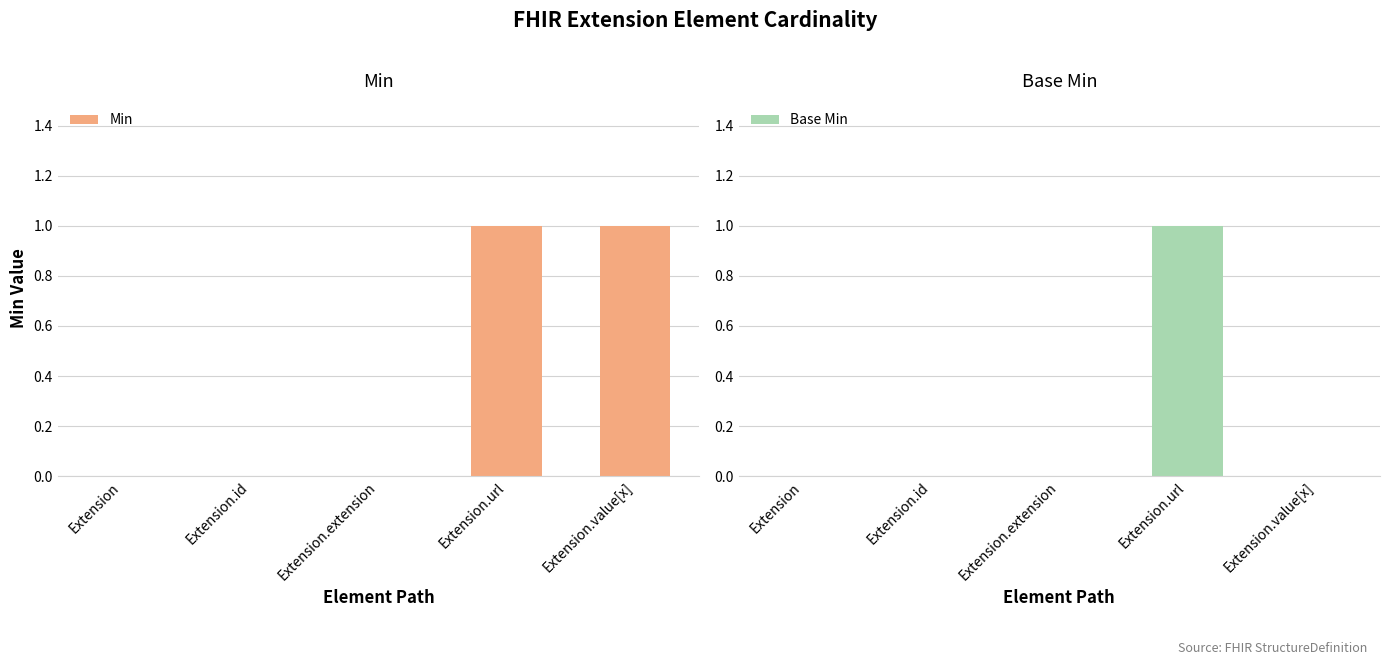

Which series has the largest total across all categories?

Min